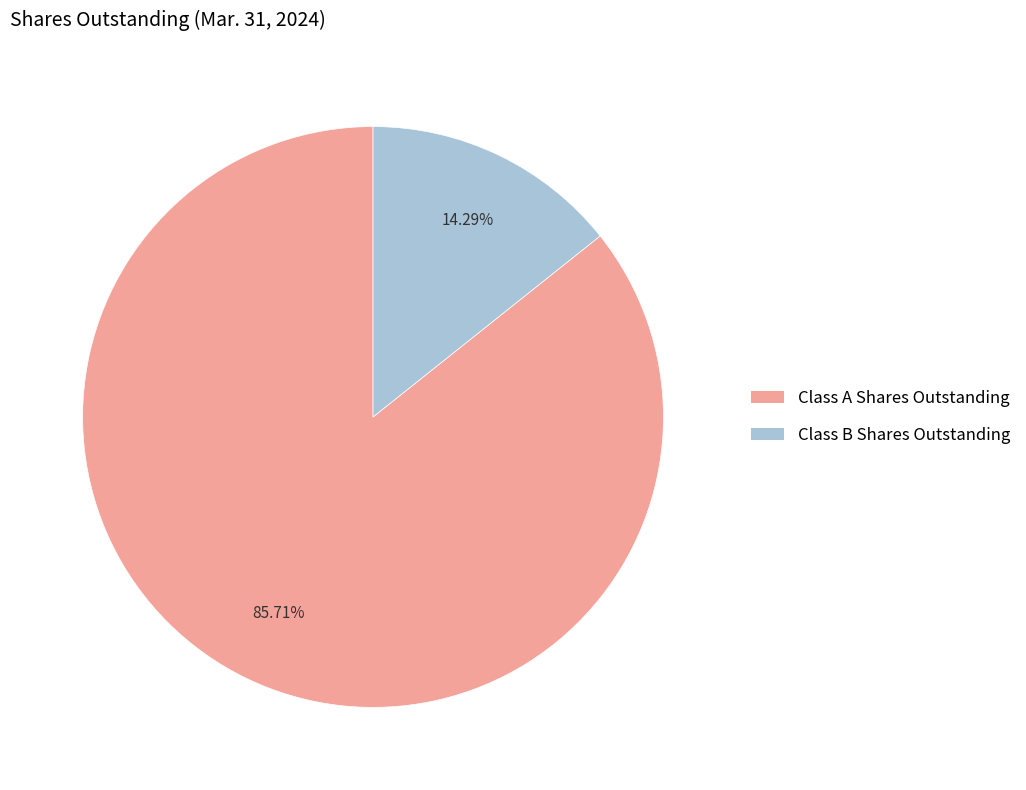

How many segments does this pie chart have?

2